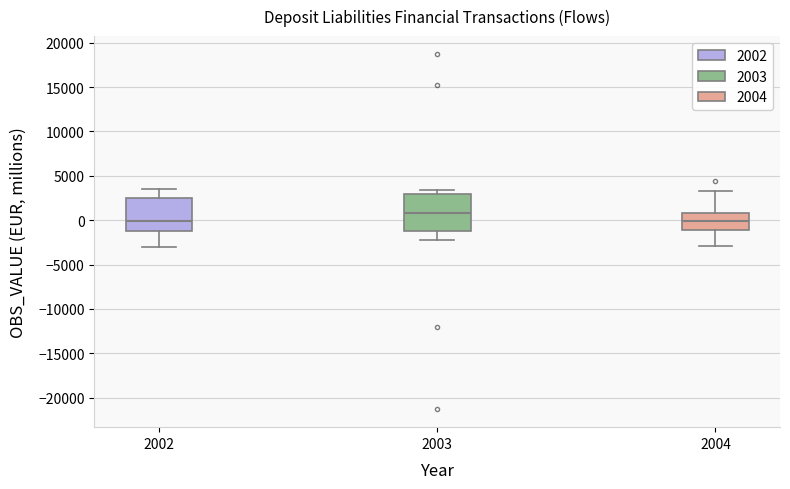

Where is the upper edge of the box at x = 2004 on the y-axis? The values are not printed on the chart, so give them approximately, as read against the axis.

1000